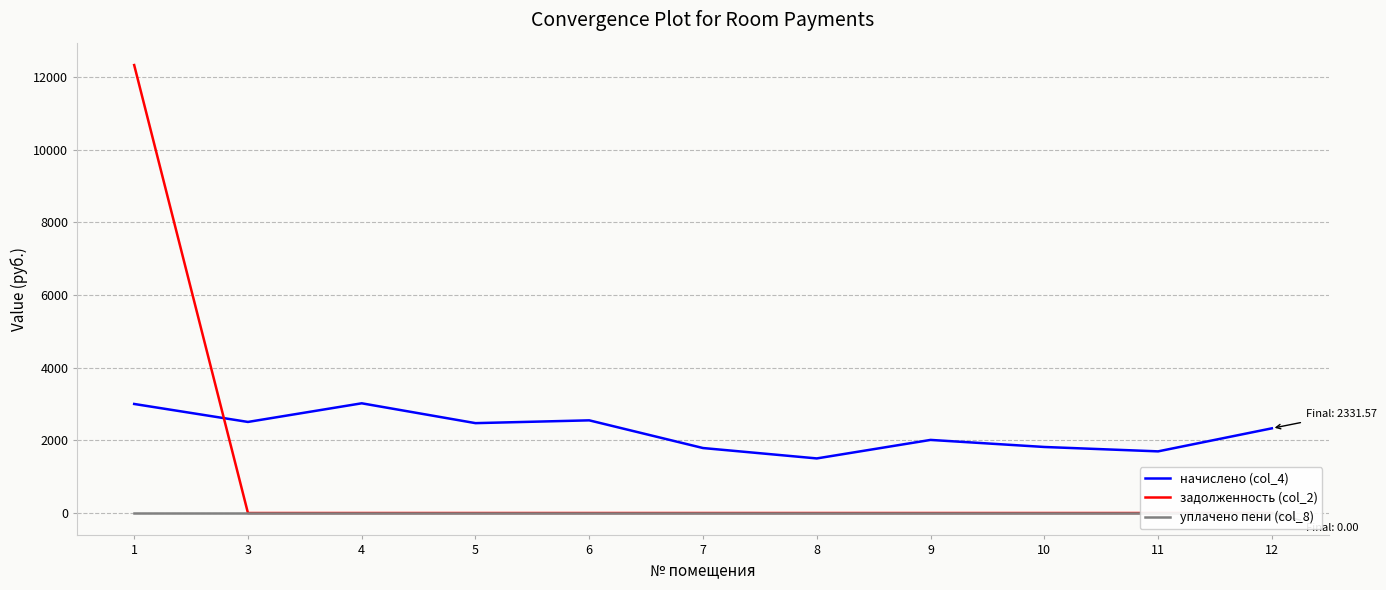

What is the difference between the highest and lowest values at 9?

2012.6